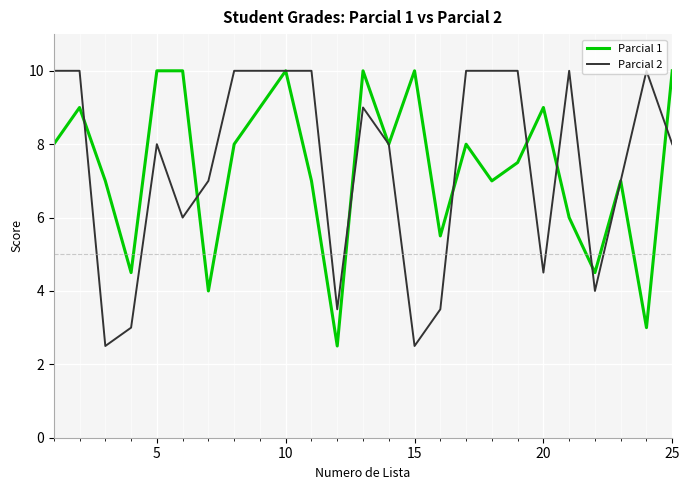

What is the maximum value shown in the chart?

10.0